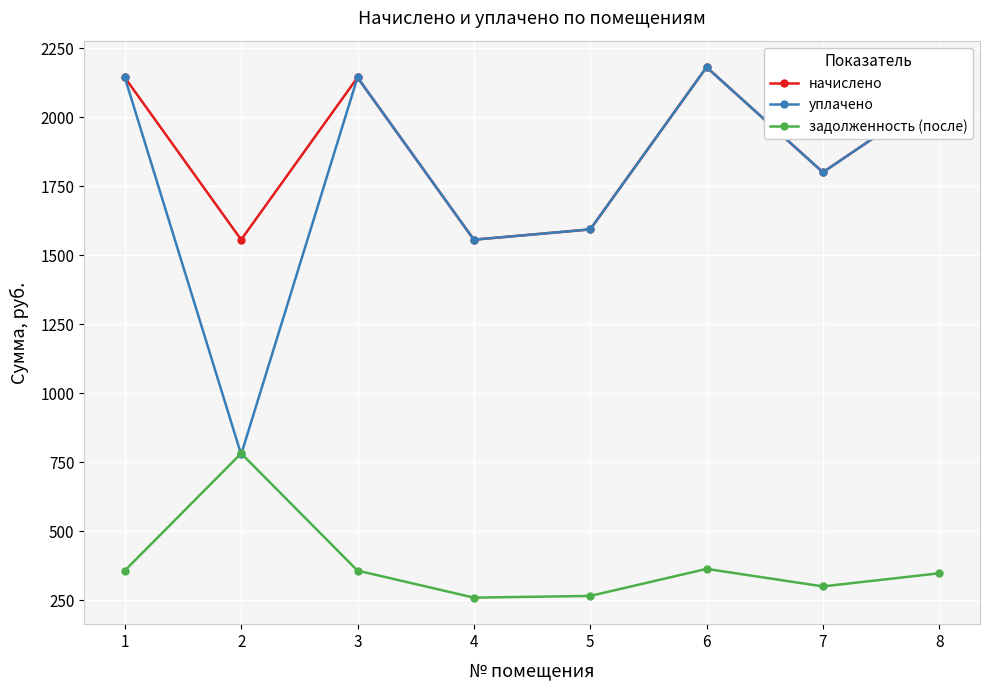

How many interior local peaks does the задолженность (после) series have?

2